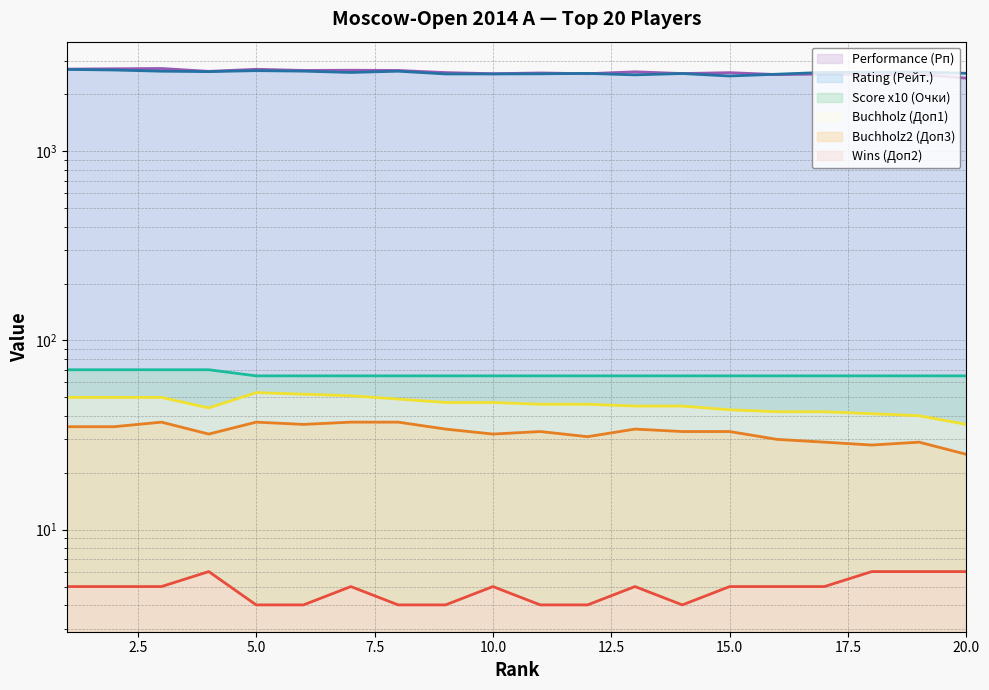

What is the value of the Wins (Доп2) point at the 10th from the left?

5